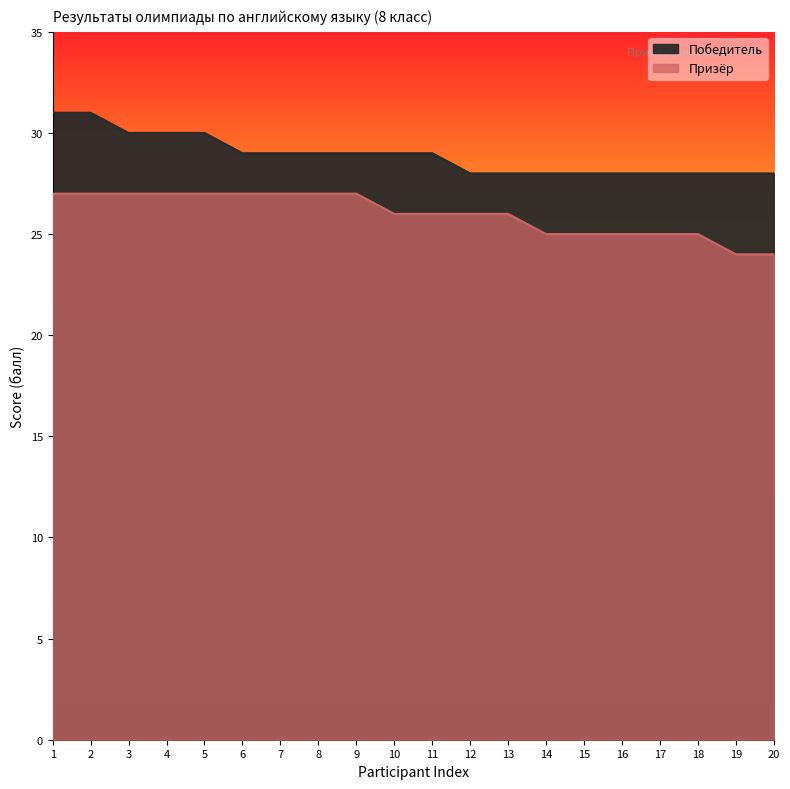

What is the value of the Победитель point at the 15th from the left?

28